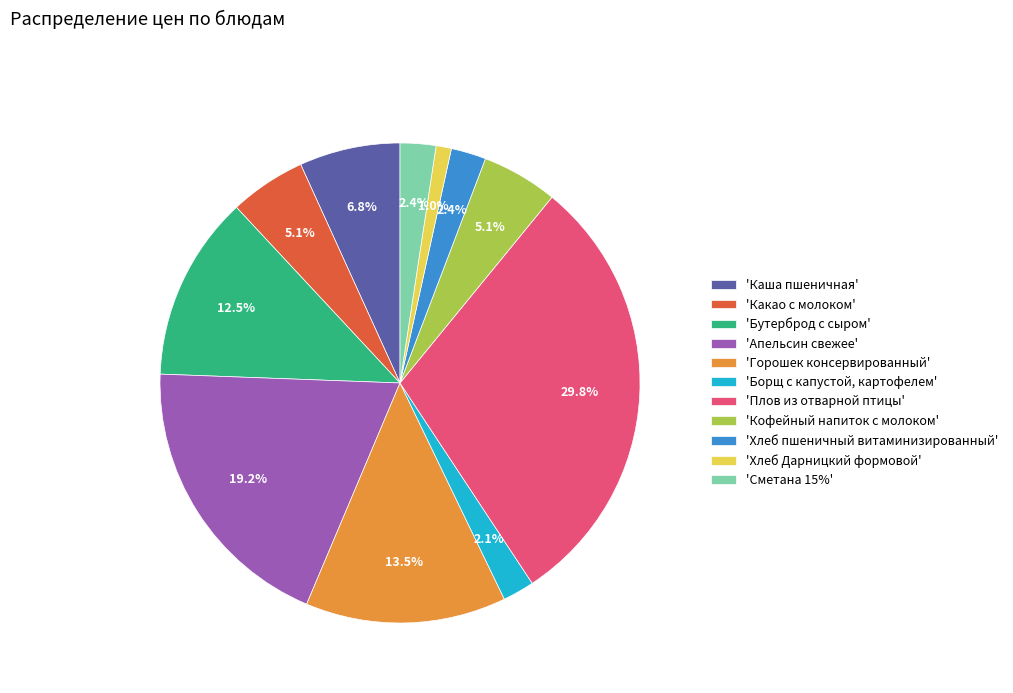

Which has a higher value, 'Кофейный напиток с молоком' or 'Борщ с капустой, картофелем'?

'Кофейный напиток с молоком'